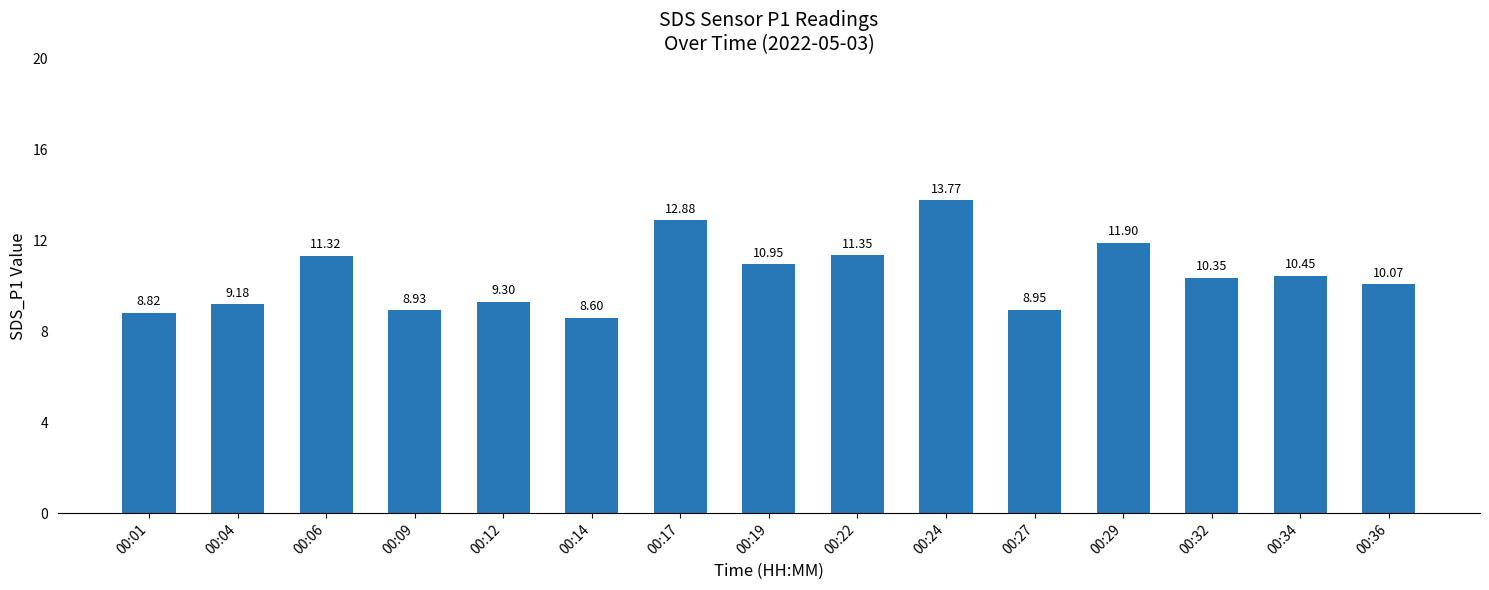

What is the ratio of the value at 00:17 to the value at 00:09?

1.4